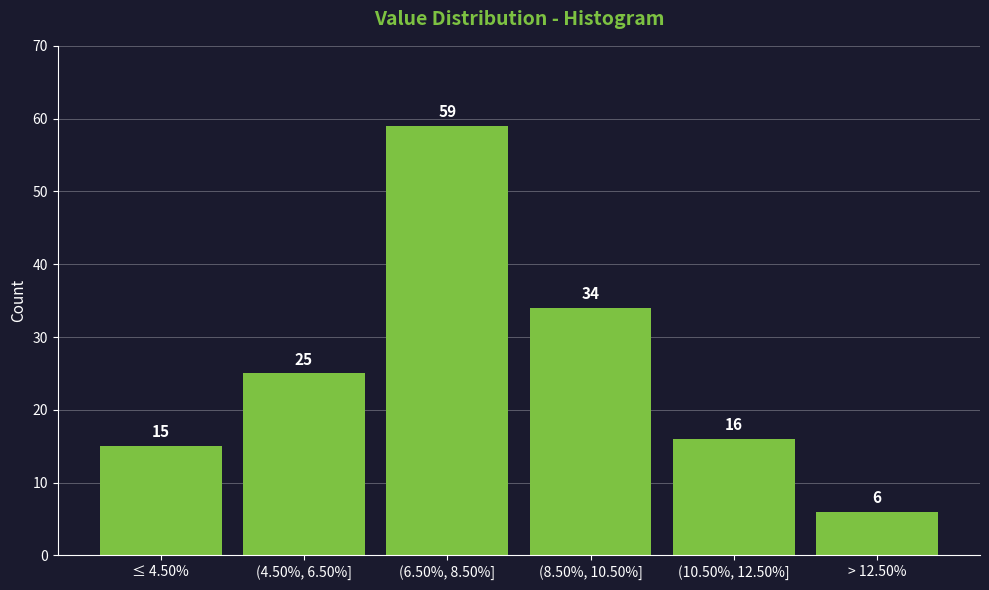

Reading left to right, what are all the values shown in this chart?

15	25	59	34	16	6